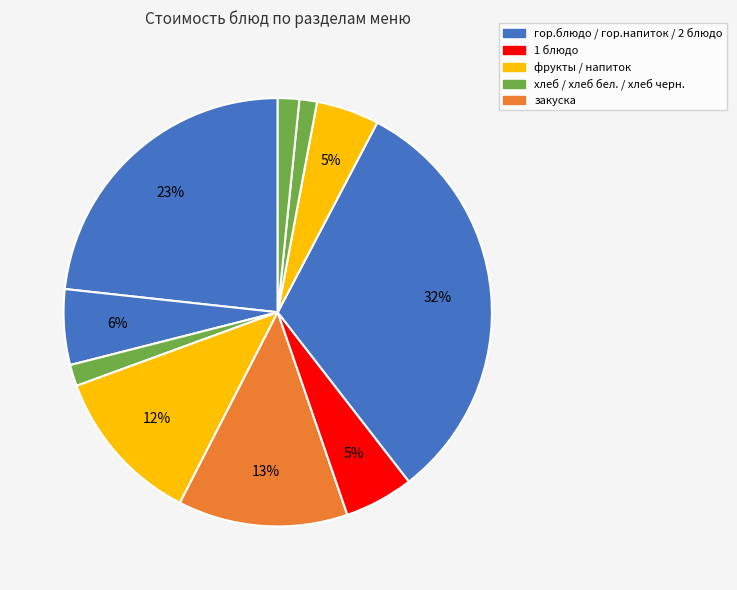

Which slice is the smallest?

хлеб бел.